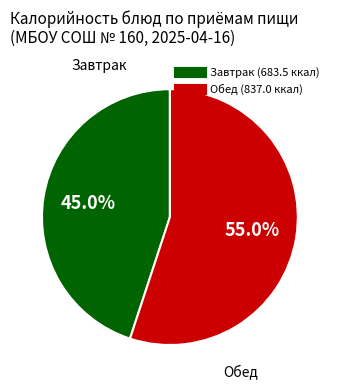

Is there a majority slice in this chart?

Yes